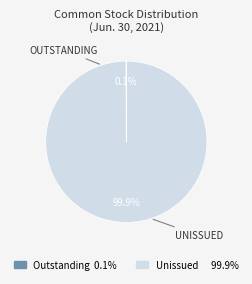

Does any single category account for the majority?

Yes